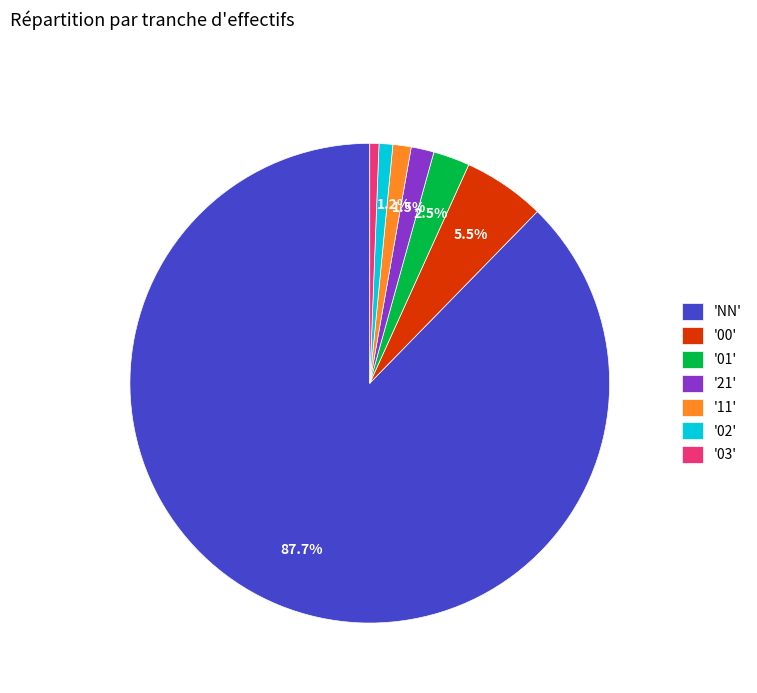

Which slice represents more than half of the pie?

'NN'